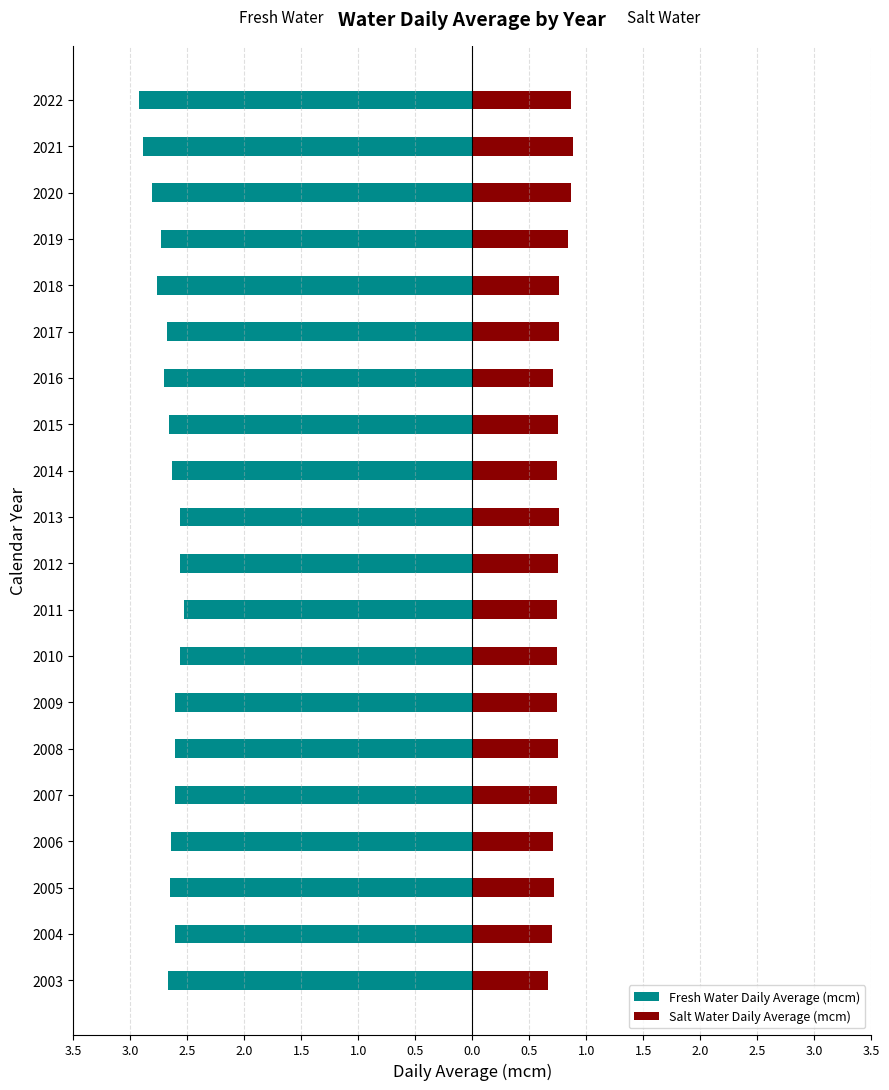

The value of Fresh Water Daily Average (mcm) at 2020 is -0.8. True or false?

False